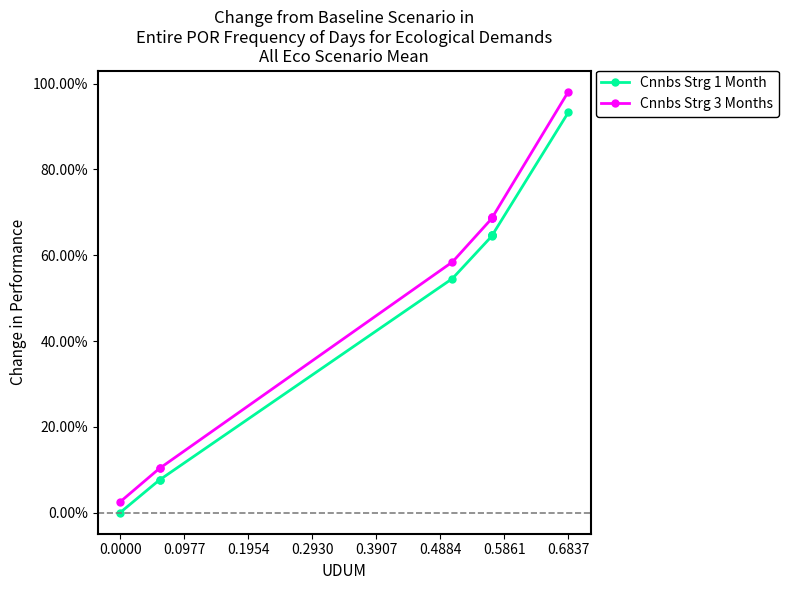

True or false: Cnnbs Strg 3 Months and Cnnbs Strg 1 Month cross at least once.

False